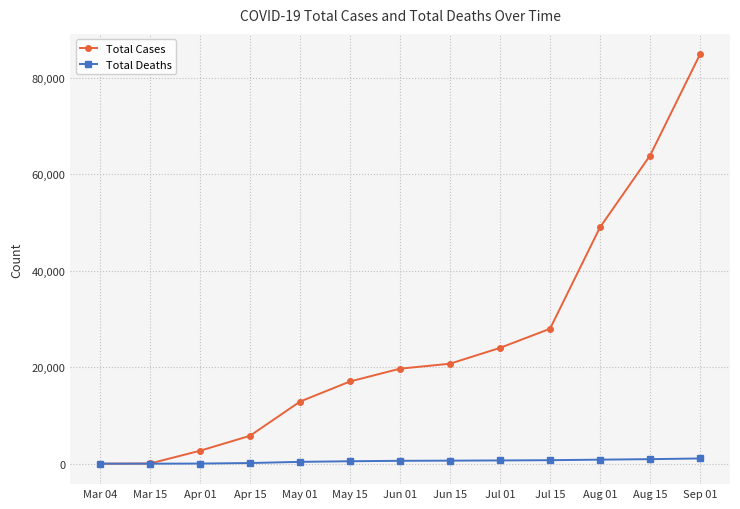

What is the label of the 3rd point from the right?

Aug 01